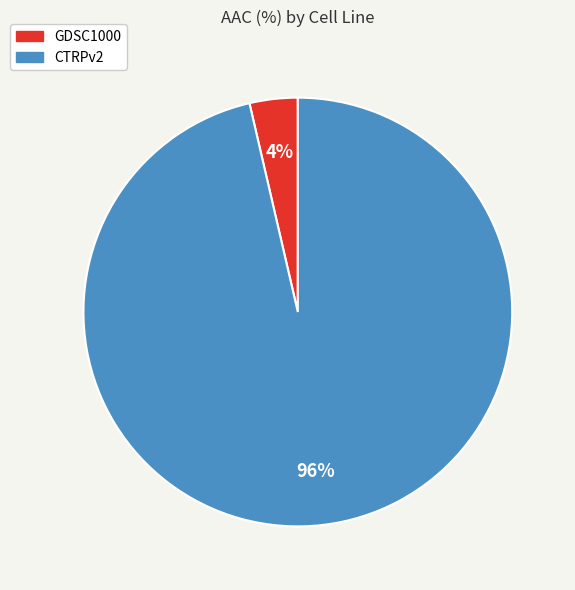

To the nearest percent, what portion does GDSC1000 represent?

4%